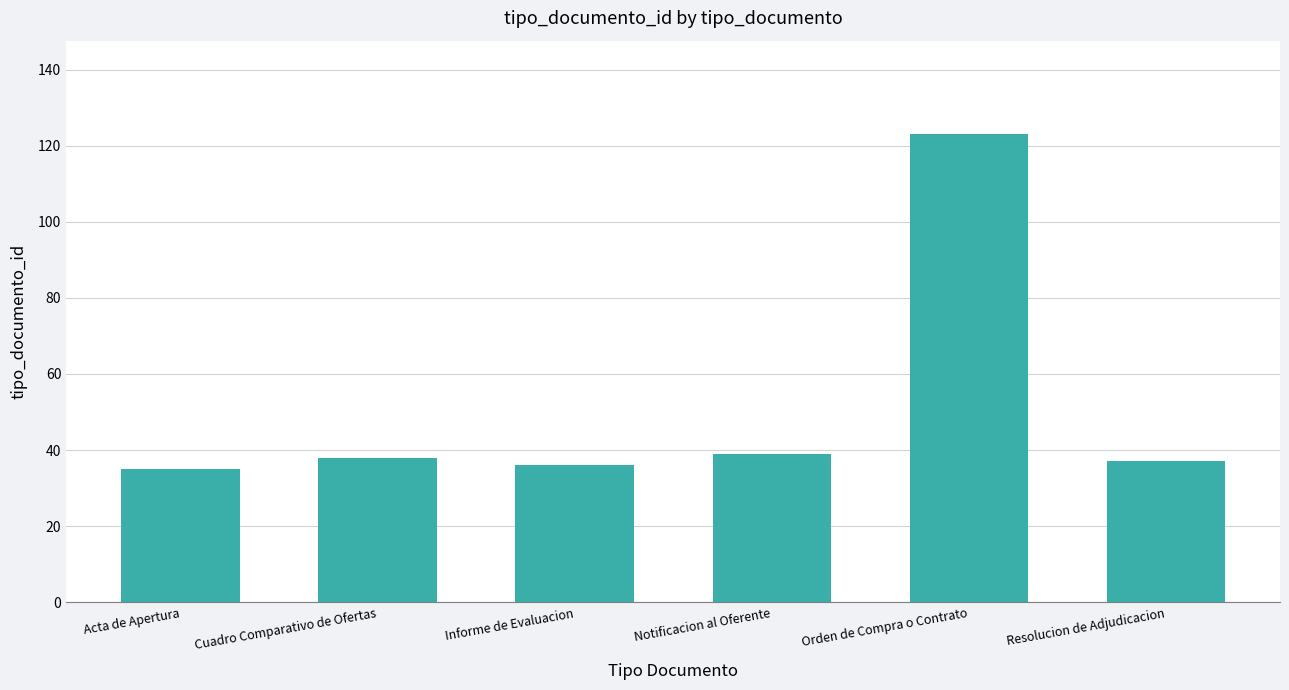

What position from the left is Cuadro Comparativo de Ofertas?

2